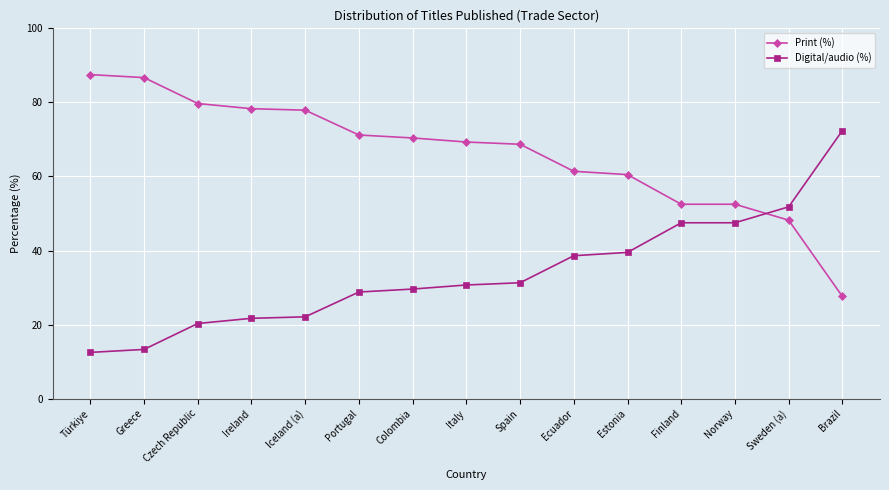

Is this an area chart (filled region under the line)?

No